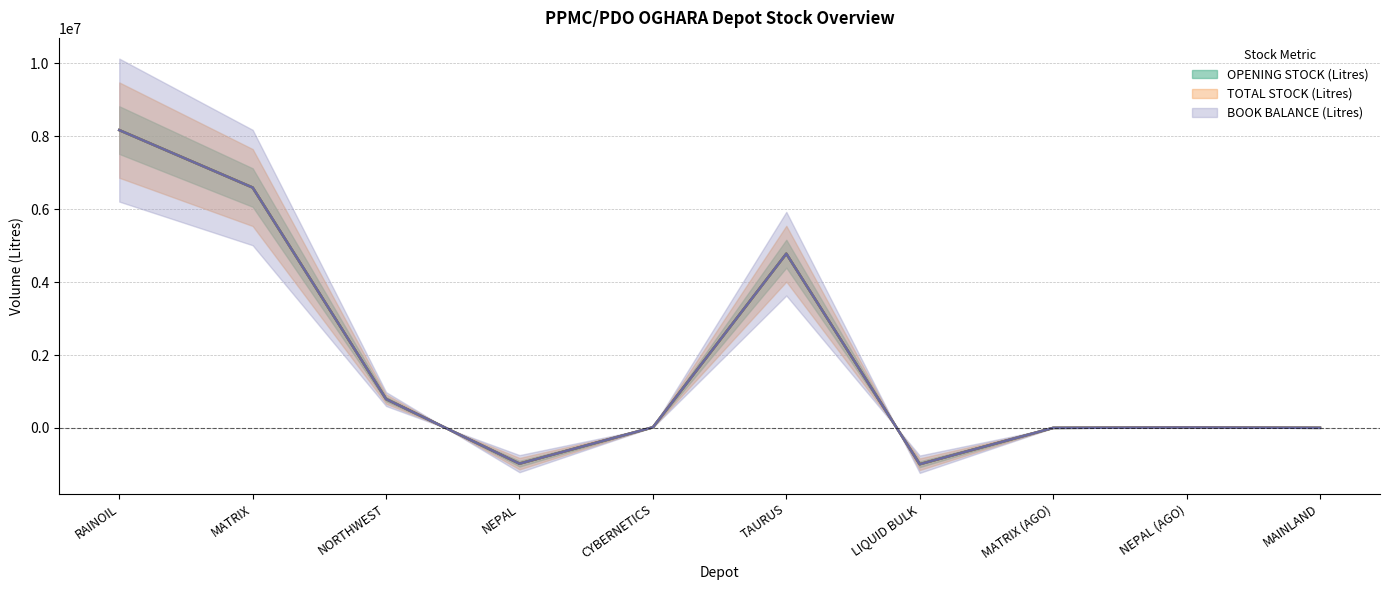

How many categories are shown in the chart?

10